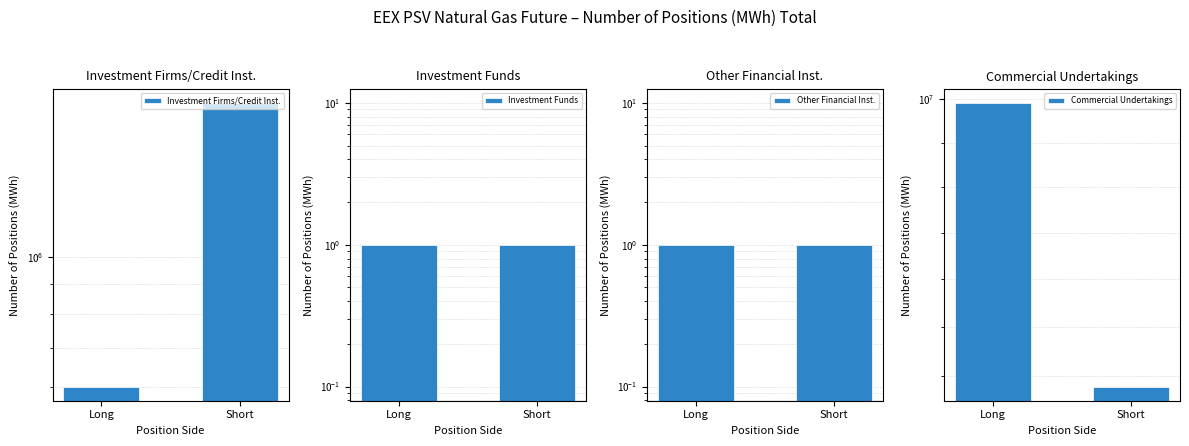

What are all the series names shown in the legend?

Investment Firms/Credit Inst., Investment Funds, Other Financial Inst., Commercial Undertakings